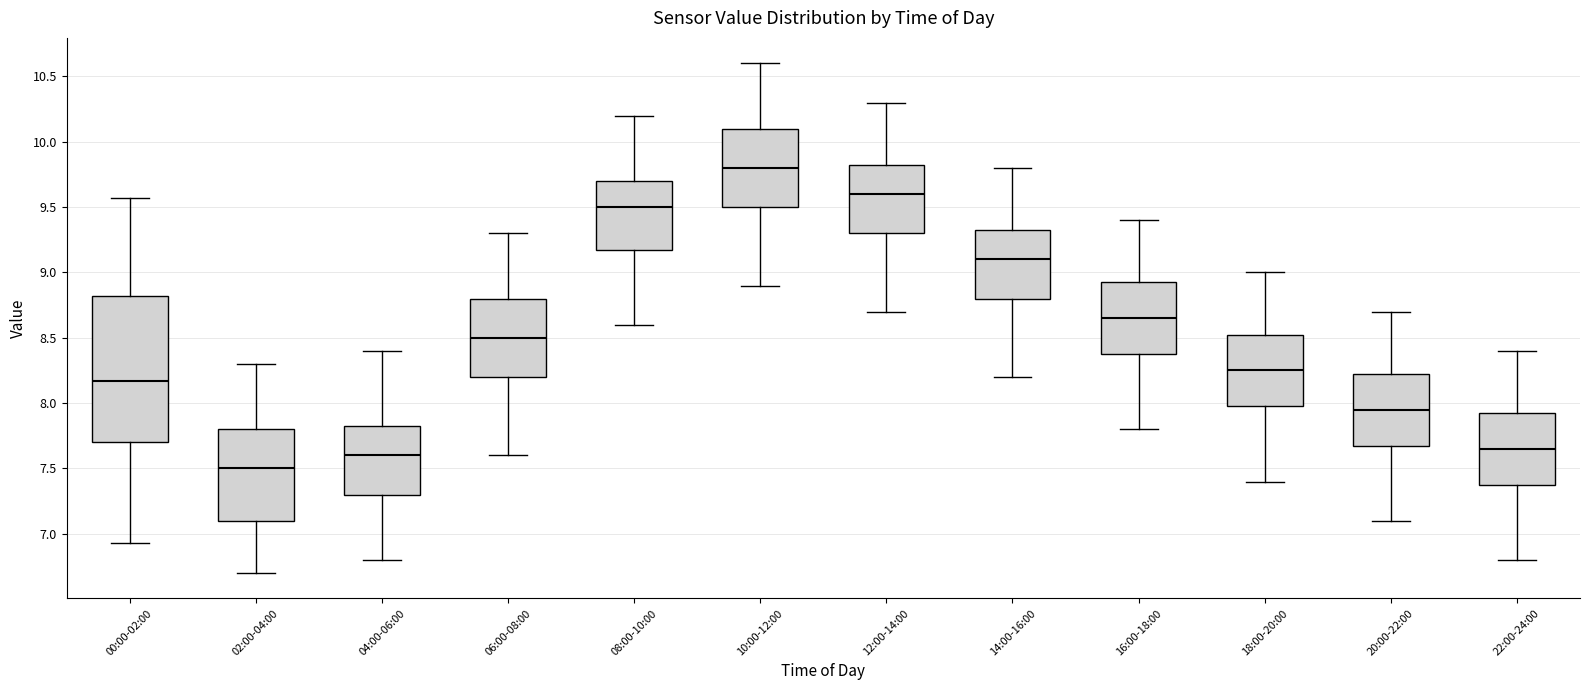

Which box's median line is the highest?

10:00-12:00